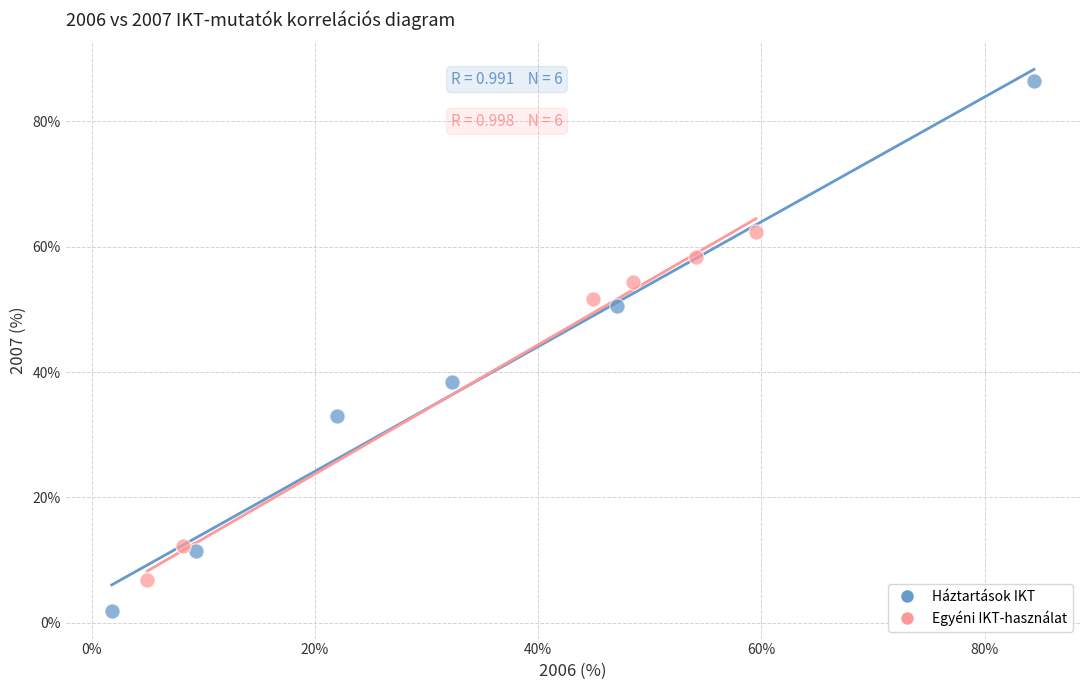

Which series contains the highest Y value?

Háztartások IKT